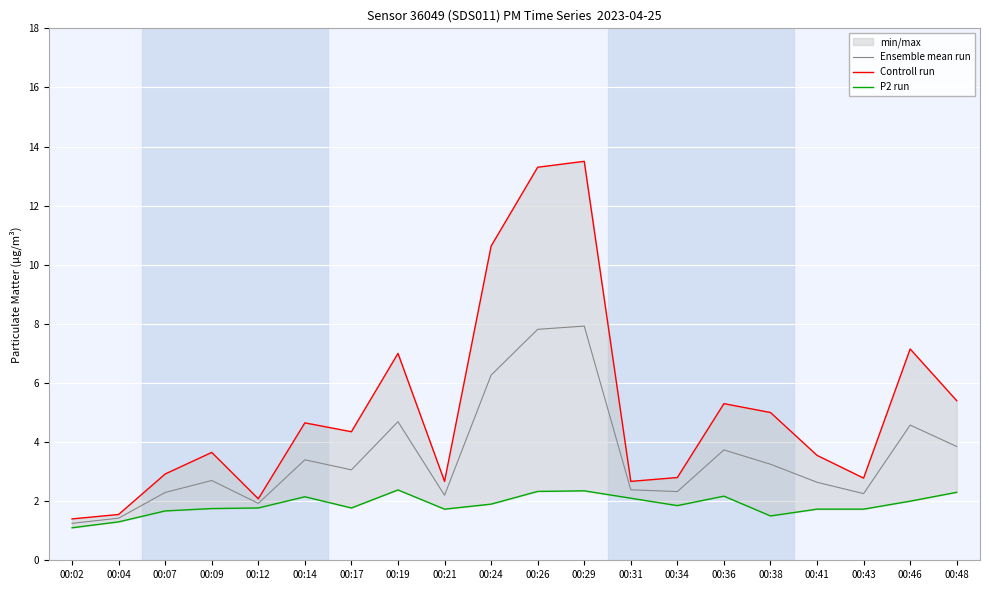

What are all the series names shown in the legend?

Ensemble mean run, Controll run, P2 run